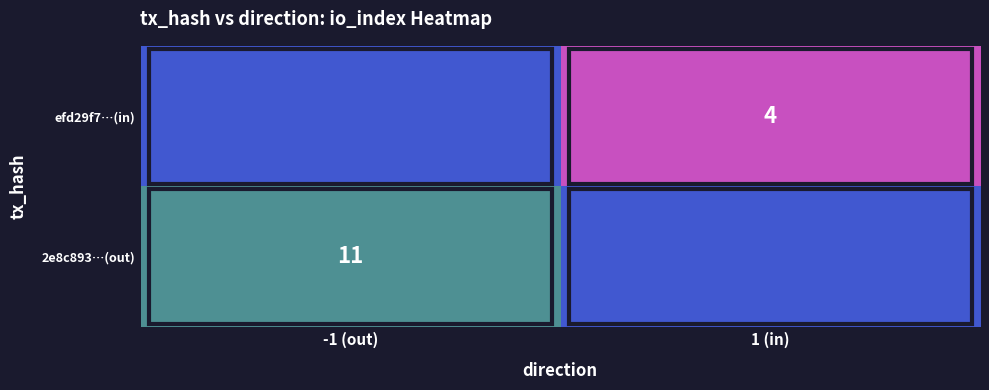

True or false: 2e8c893…(out) has a value of 15 at -1 (out).

False